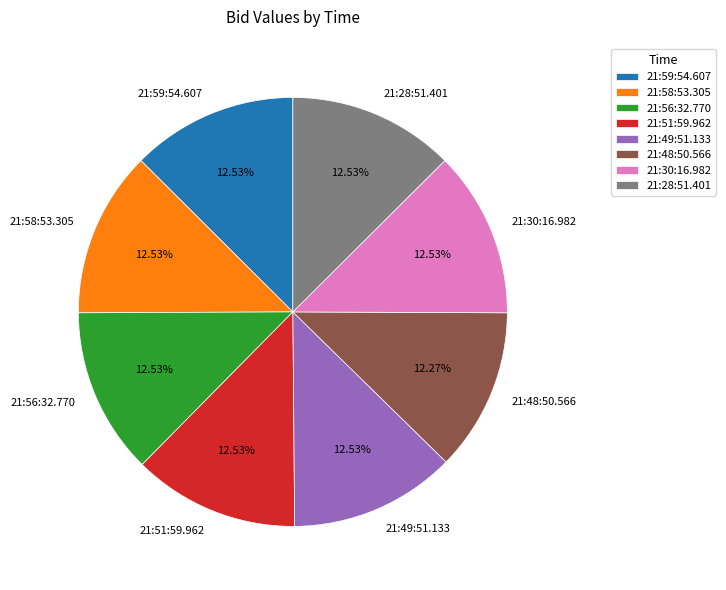

To the nearest percent, what percentage of the pie is 21:48:50.566?

12%